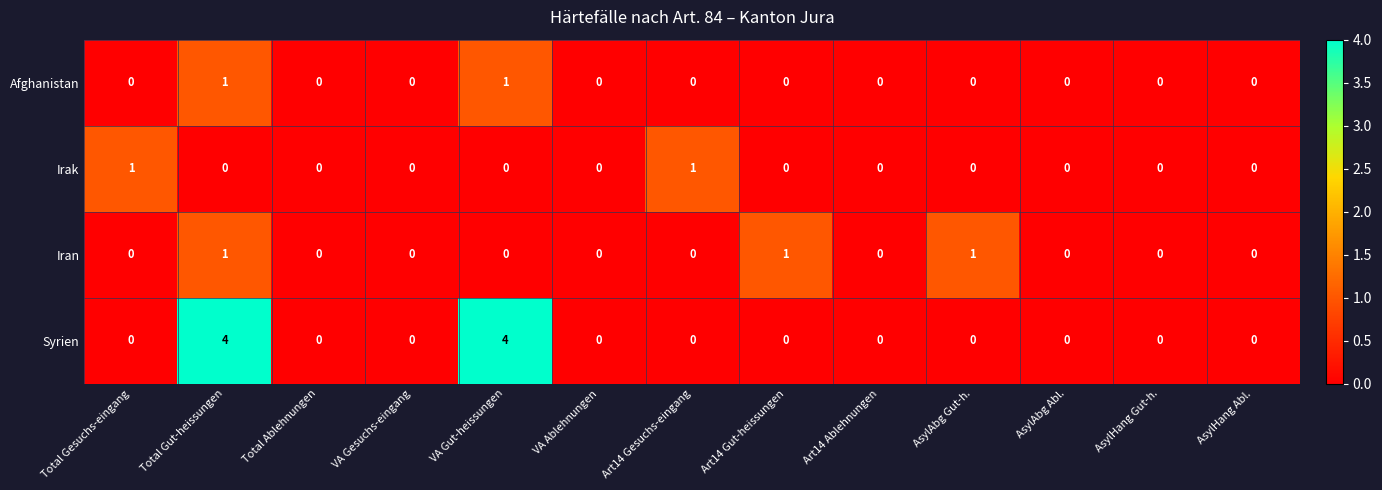

What is the sum of all Iran values?

3